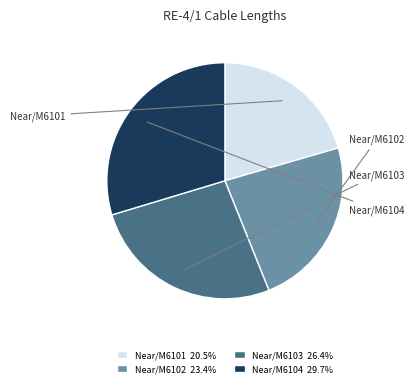

Approximately how many times larger is the value at Near/M6101 20.5% compared to Near/M6104 29.7%?

0.7